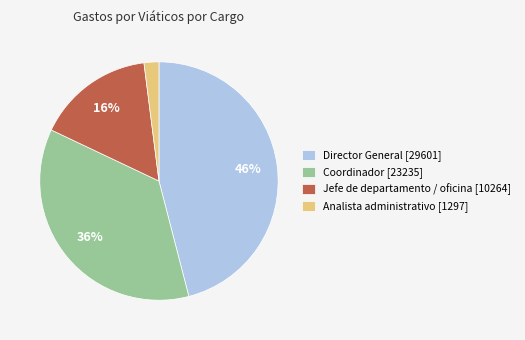

Does Analista administrativo [1297] account for over 50% of the chart?

No